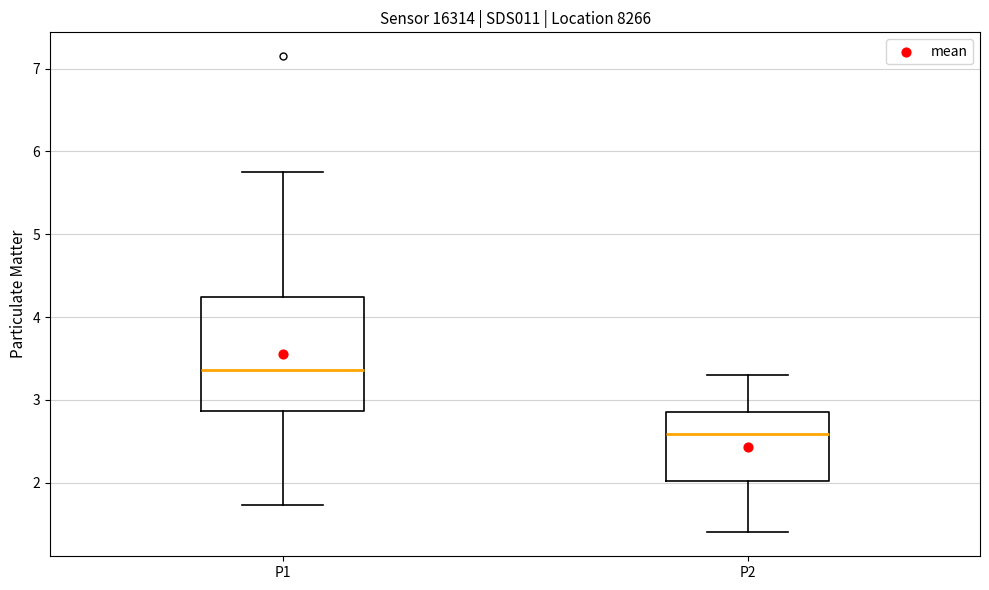

Where does the upper whisker of the box for P1 end on the y-axis? The values are not printed on the chart, so give them approximately, as read against the axis.

5.8